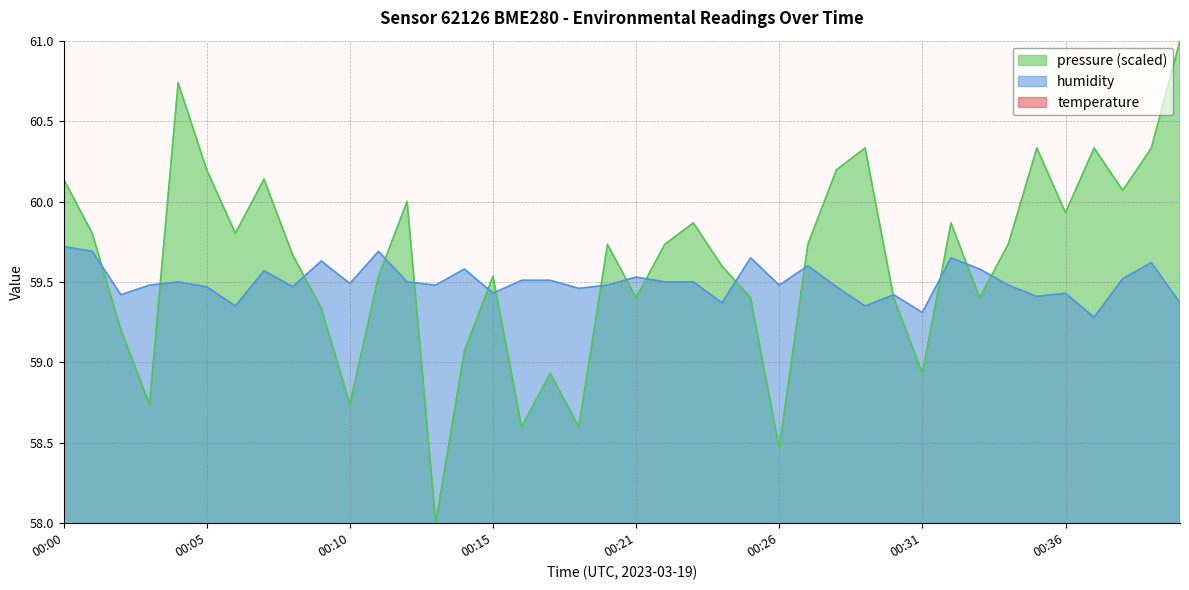

True or false: humidity and temperature intersect in this chart.

False